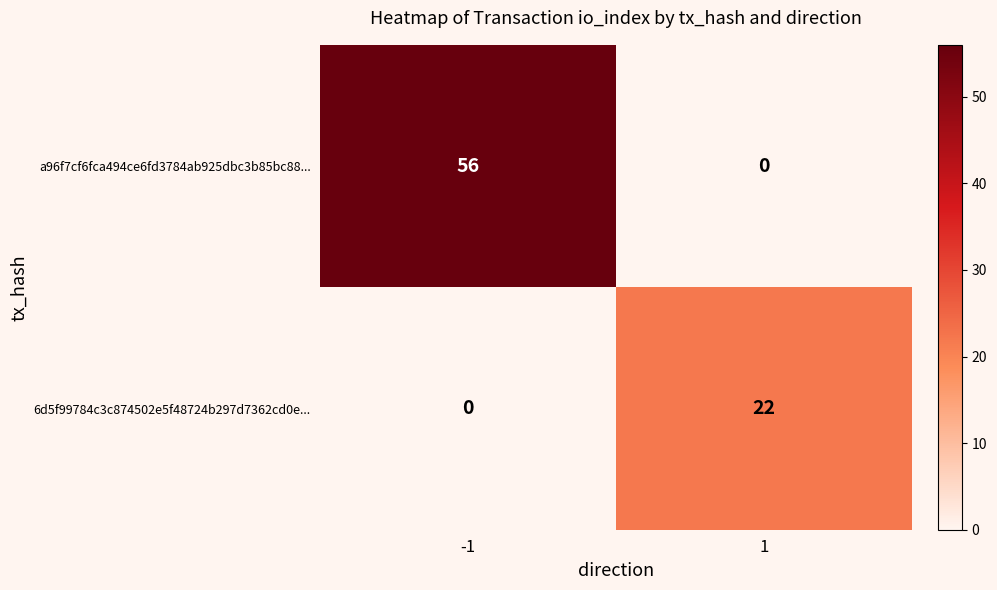

Rank the series at -1 from lowest to highest value.

6d5f99784c3c874502e5f48724b297d7362cd0e..., a96f7cf6fca494ce6fd3784ab925dbc3b85bc88...